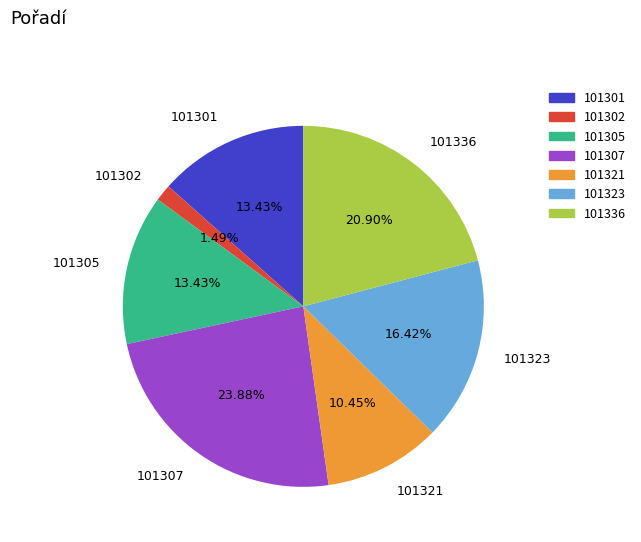

What percentage is the 101301 slice, to the nearest percent?

13%